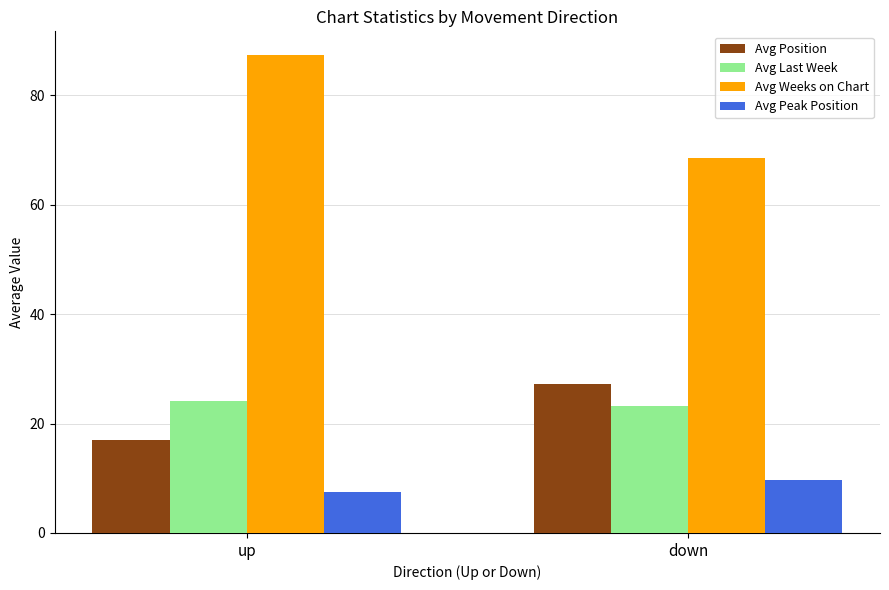

Rank the series by their maximum value, from highest to lowest.

Avg Weeks on Chart, Avg Position, Avg Last Week, Avg Peak Position